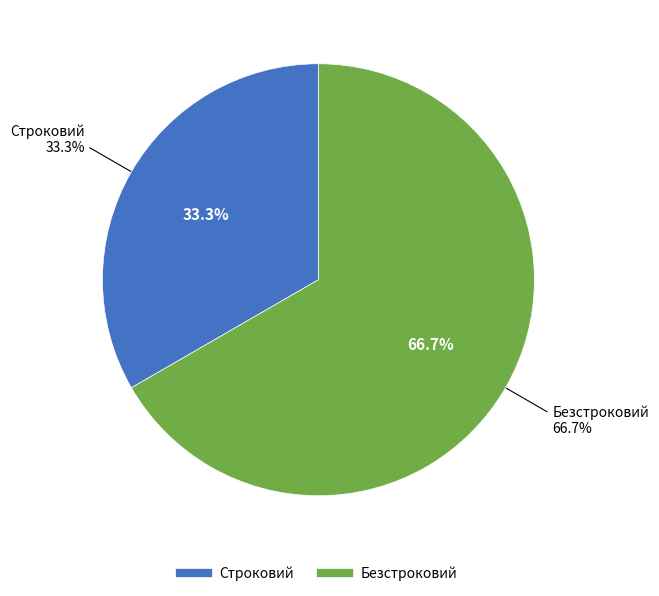

How many slices are in this pie chart?

2